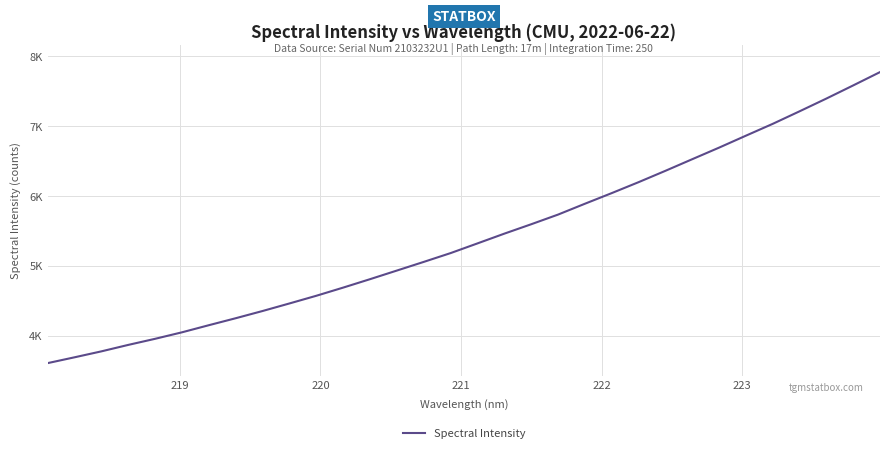

Is this an area chart (filled region under the line)?

No